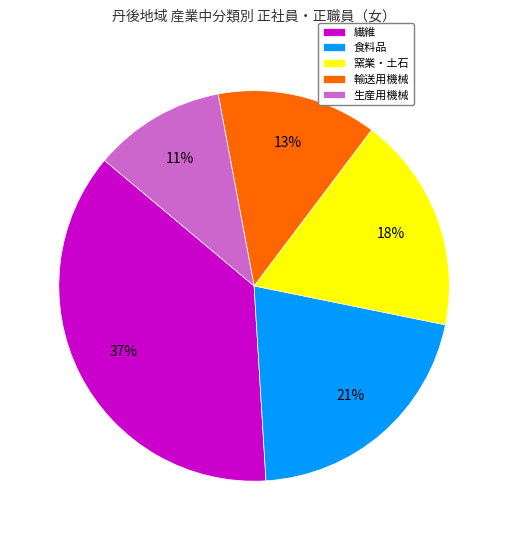

What is the largest slice in the pie chart?

繊維